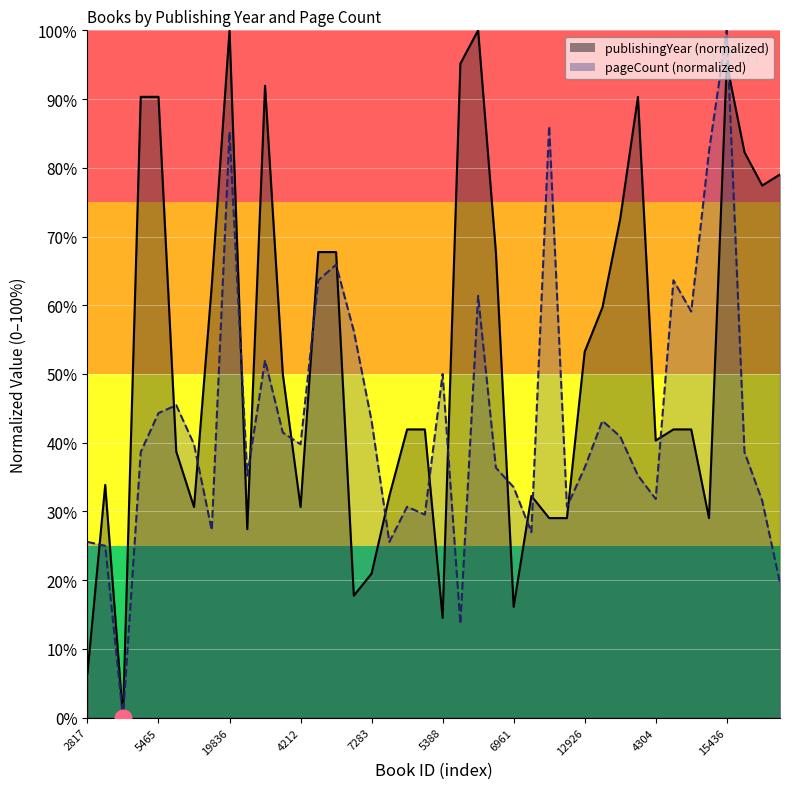

What is the value of the publishingYear point at the 39th from the left?

77.4